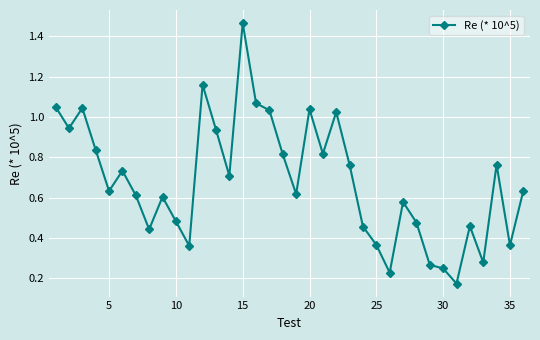

Is this an area chart (filled region under the line)?

No